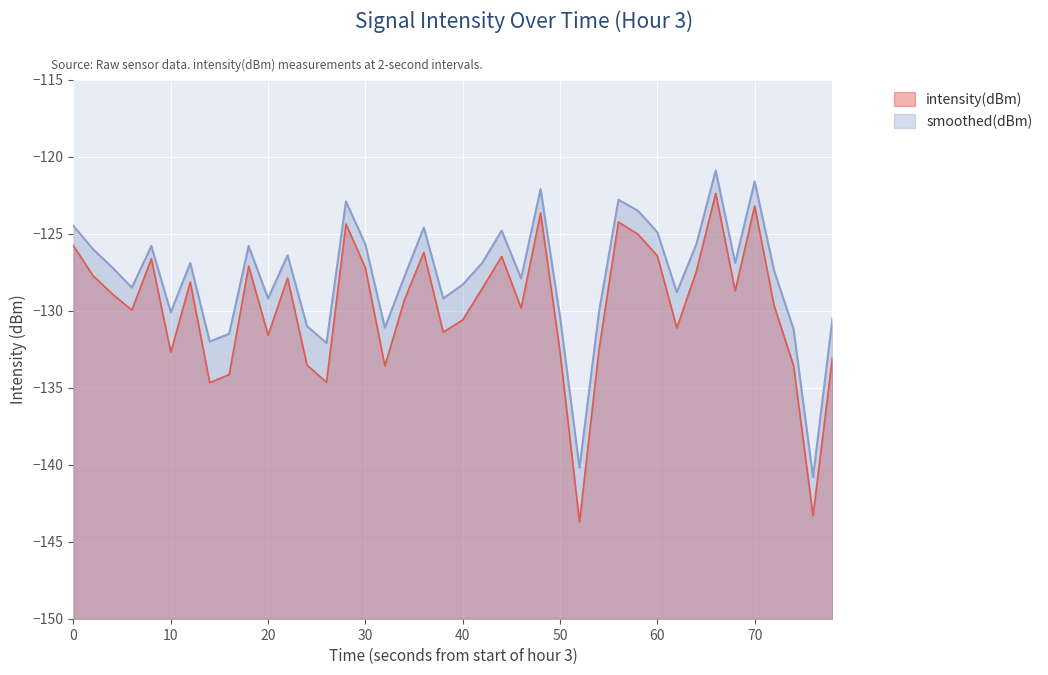

The smoothed(dBm) series shows -213.7 at 50. True or false?

False